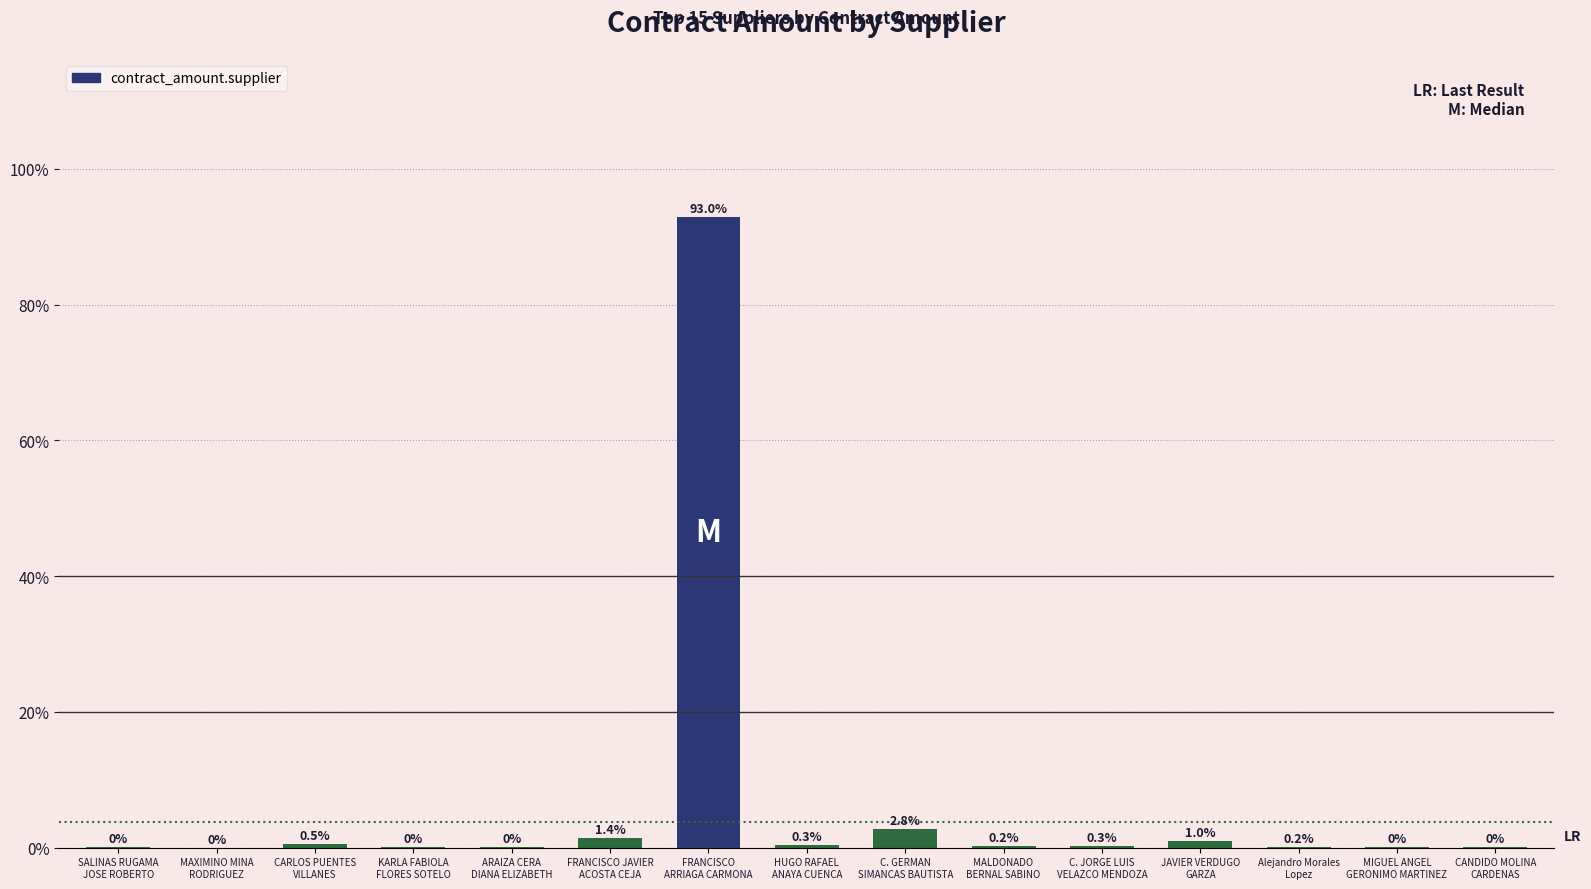

How many distinct data groups are displayed?

1